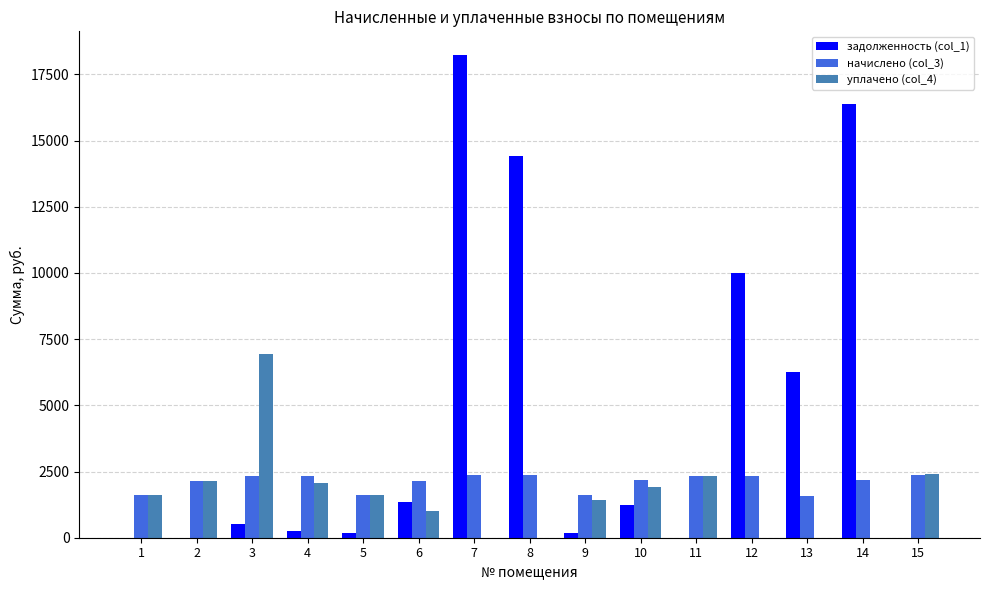

At which label does уплачено (col_4) first exceed 1616?

1